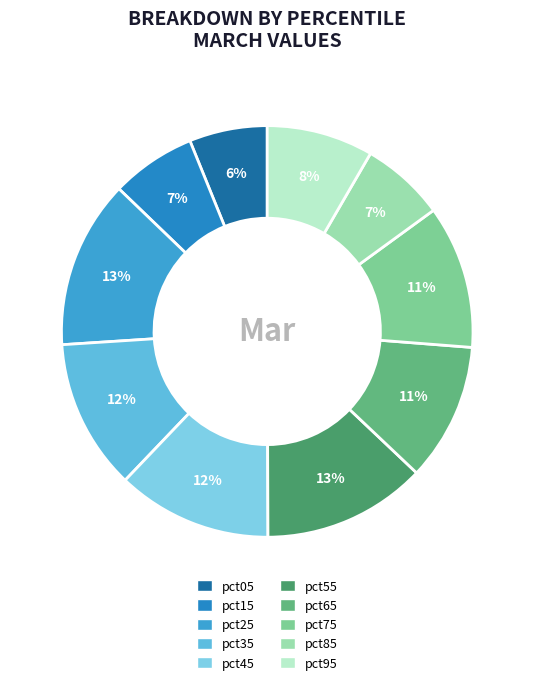

Is the sum of pct05 and pct95 greater than half?

No